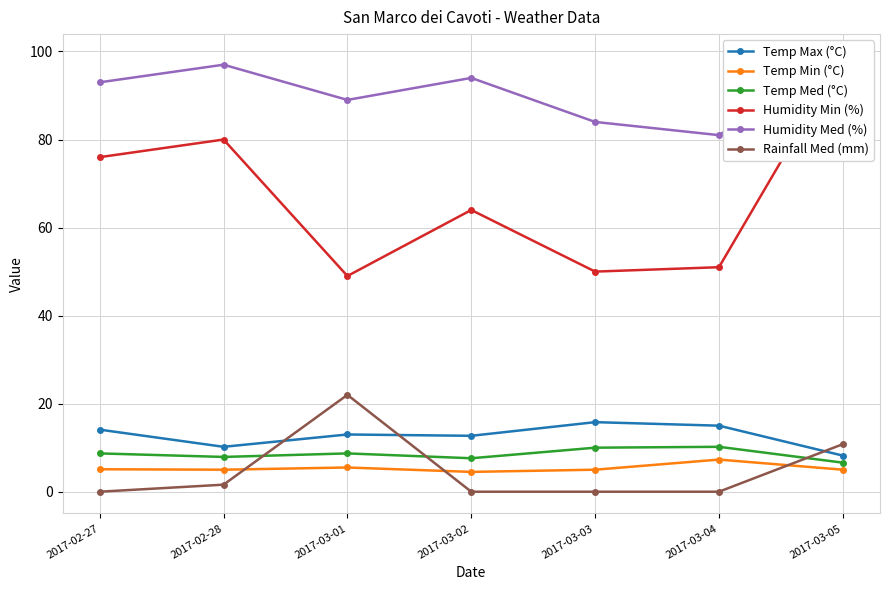

Between 2017-03-02 and 2017-03-01, which is larger?

2017-03-01